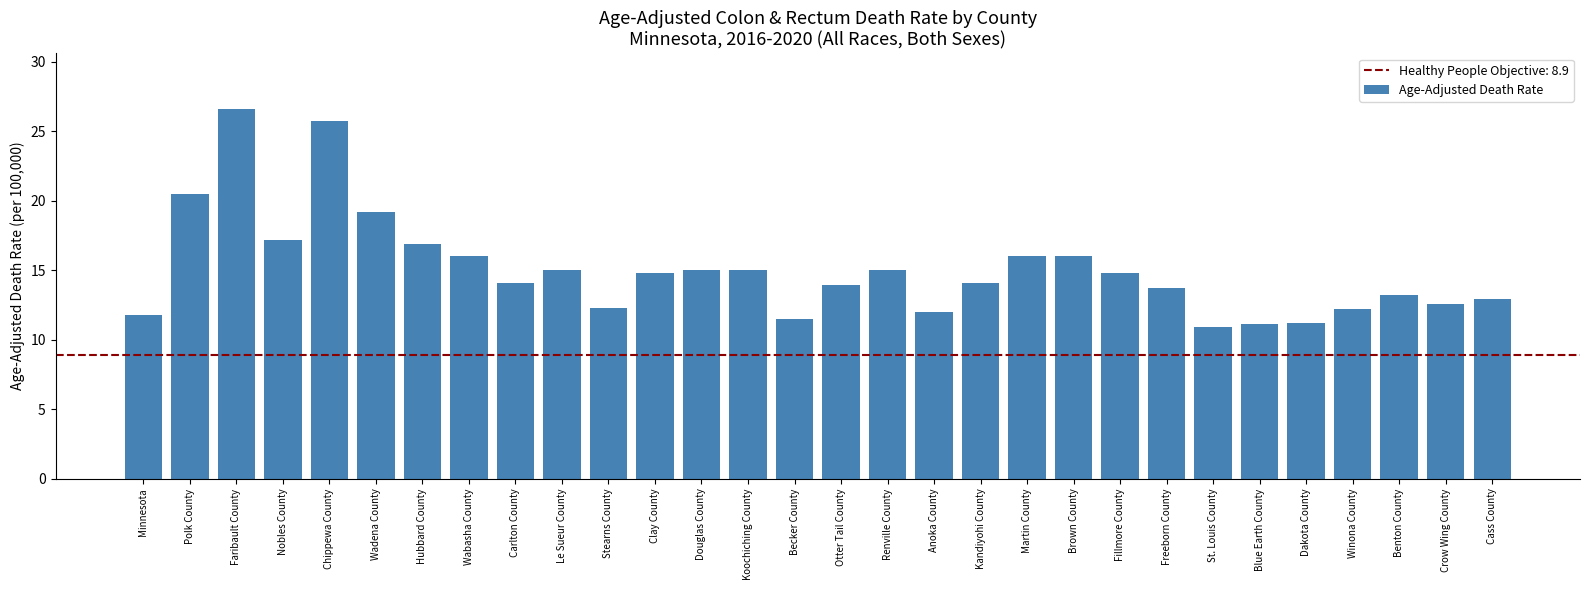

What is the difference between the maximum and second lowest values?

15.5